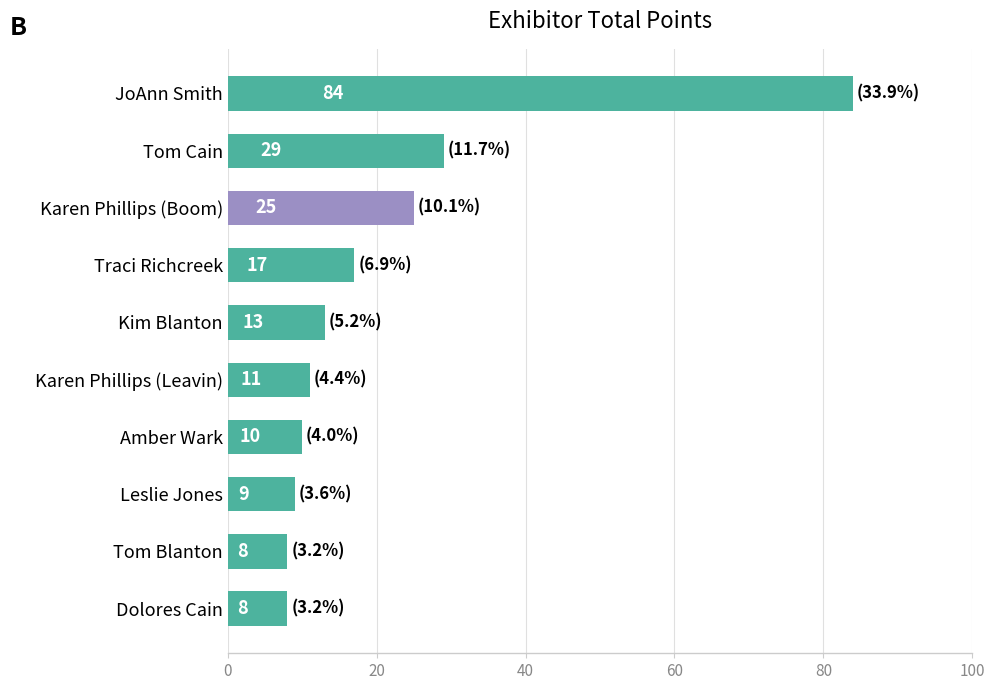

Reading top to bottom, extract all data points from this chart.

84	29	25	17	13	11	10	9	8	8